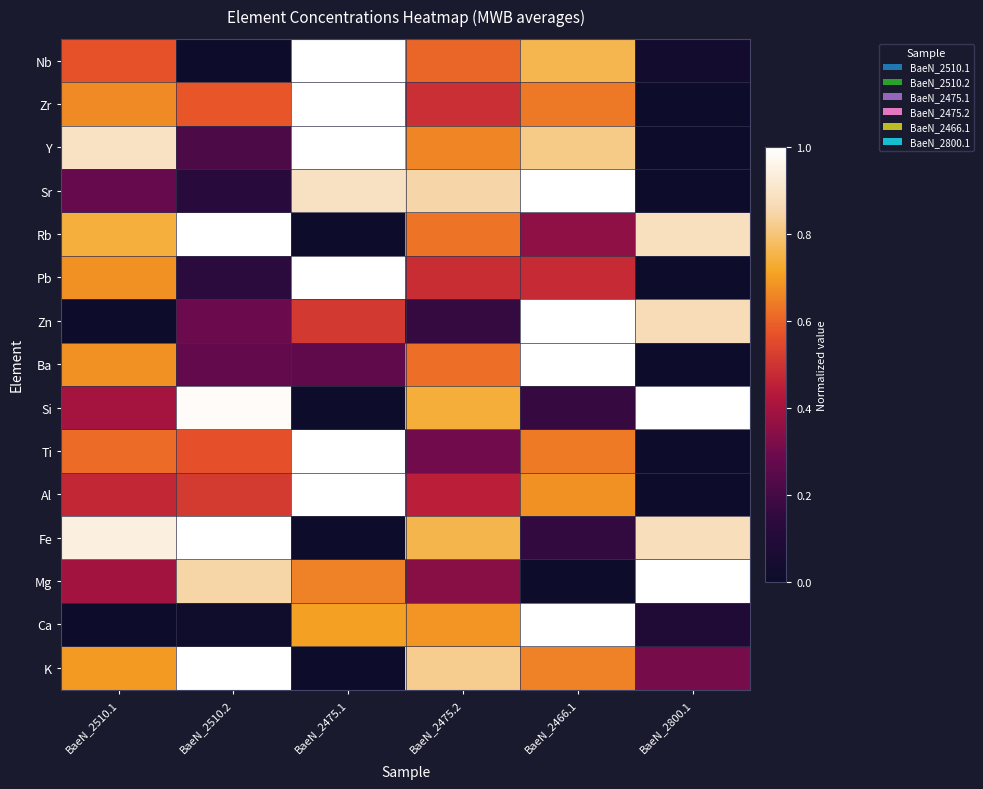

List the series in order of their peak value, lowest first.

Zr, Pb, Y, Nb, Rb, Zn, Sr, Ba, Ti, Mg, Ca, K, Fe, Si, Al